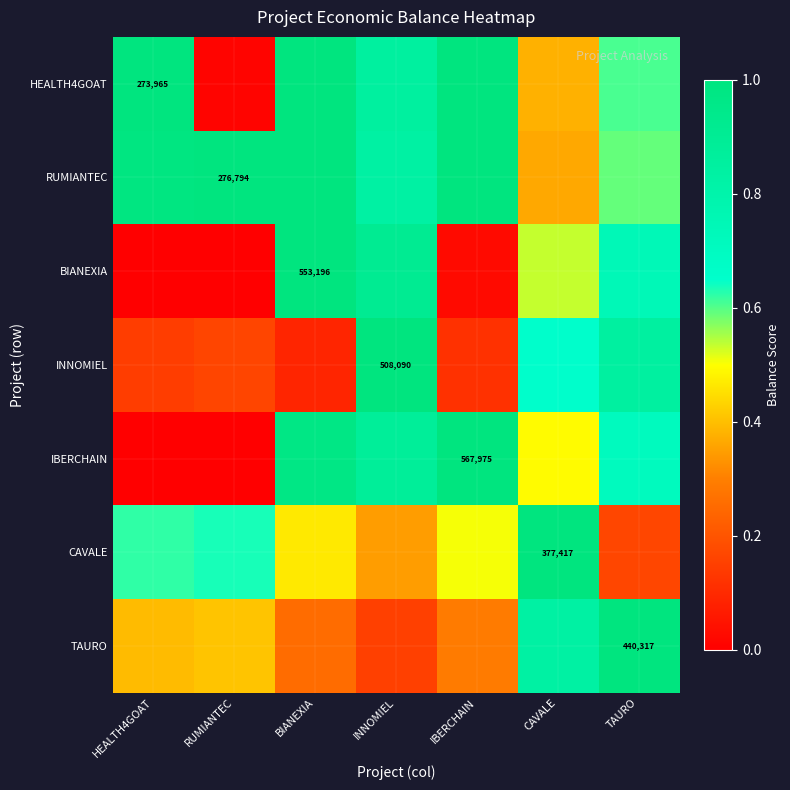

Which has a higher value, HEALTH4GOAT or BIANEXIA?

HEALTH4GOAT